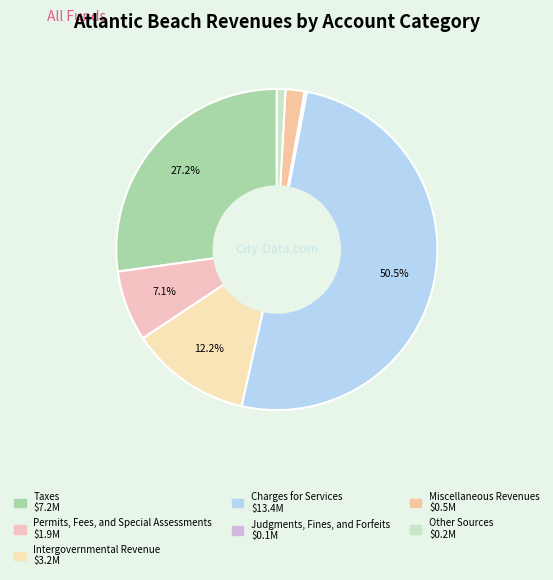

Which slice is the largest?

Charges for Services